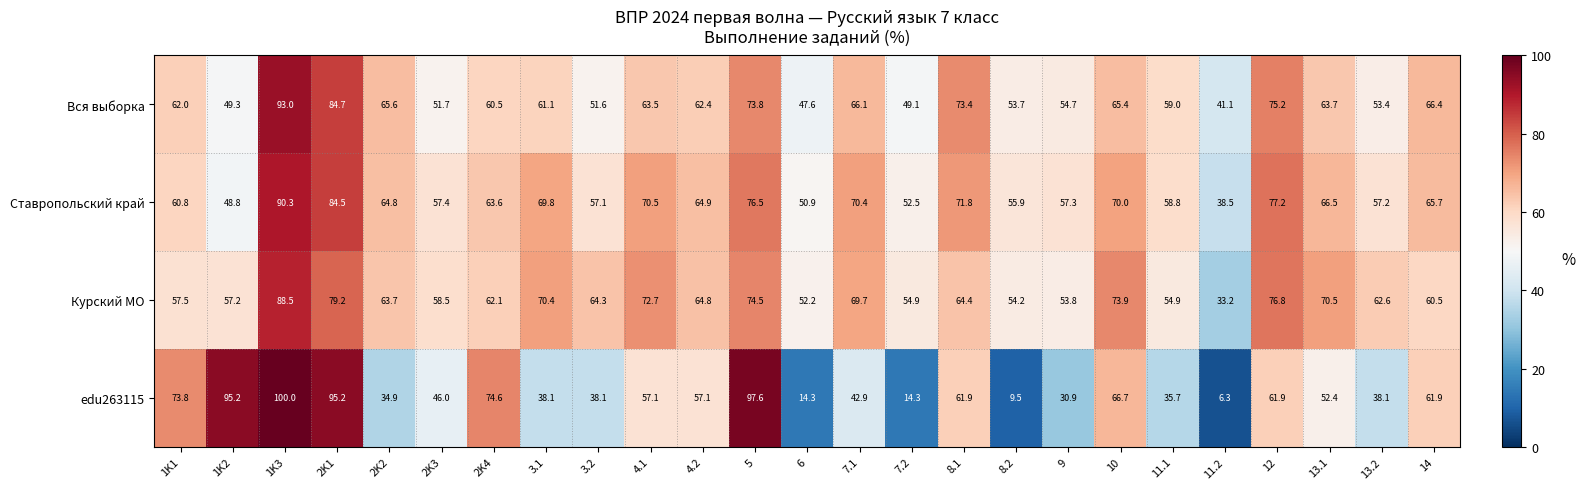

What is the difference between the edu263115 values at 13.1 and 3.2?

14.3